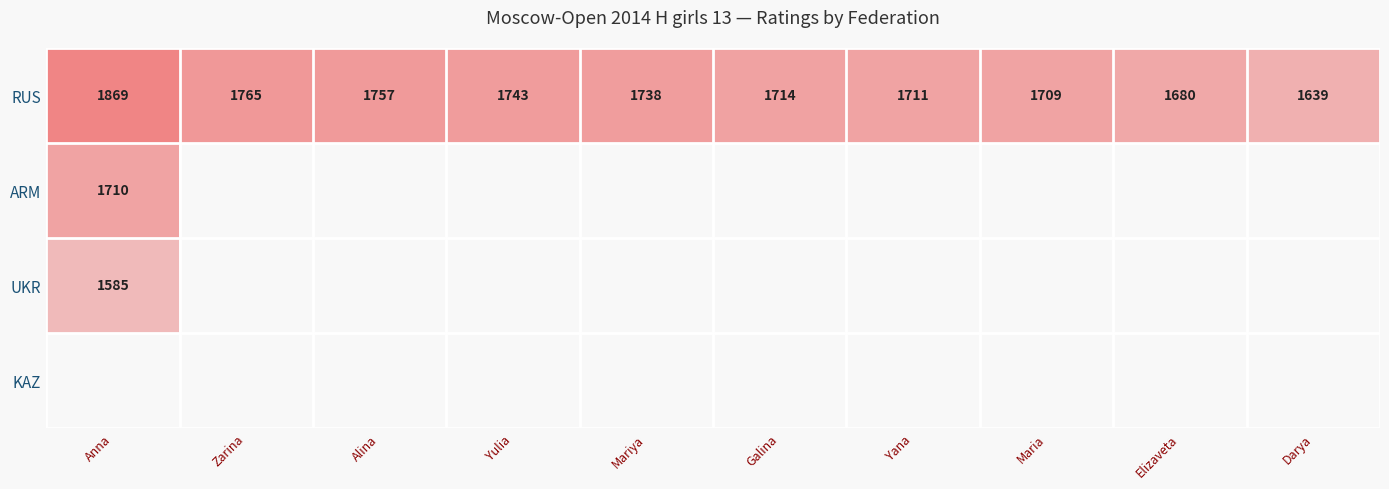

Is it true that RUS equals 893.6 at Galina?

False